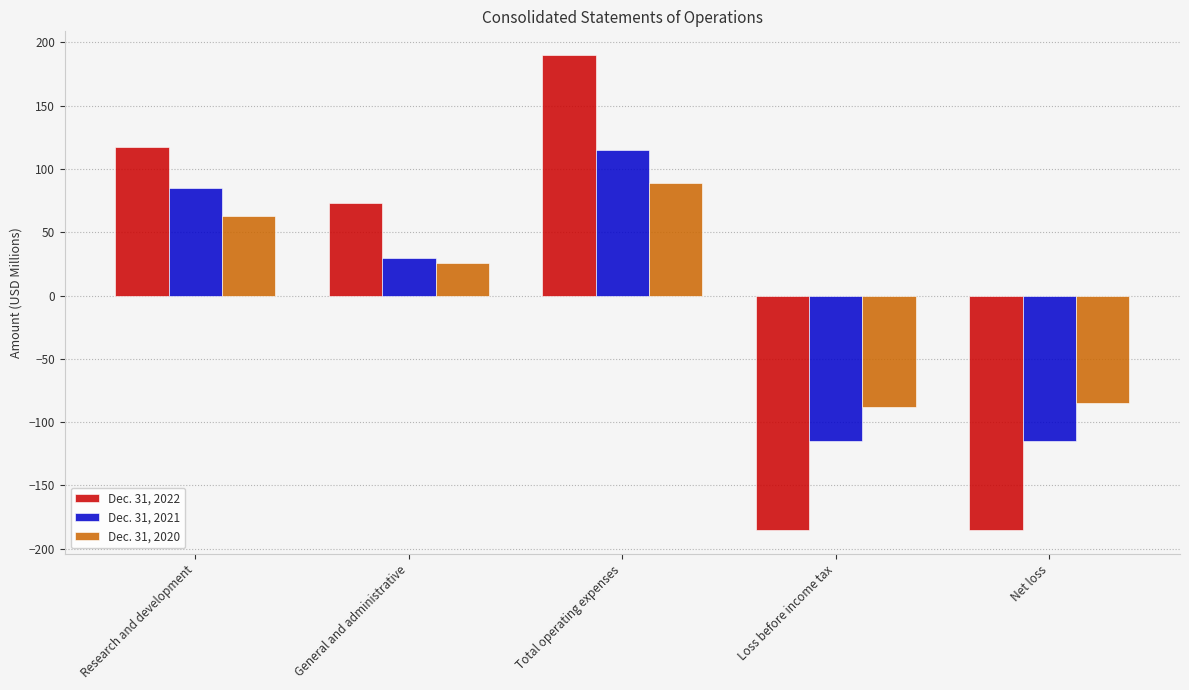

Which series has the largest range (max minus min)?

Dec. 31, 2022